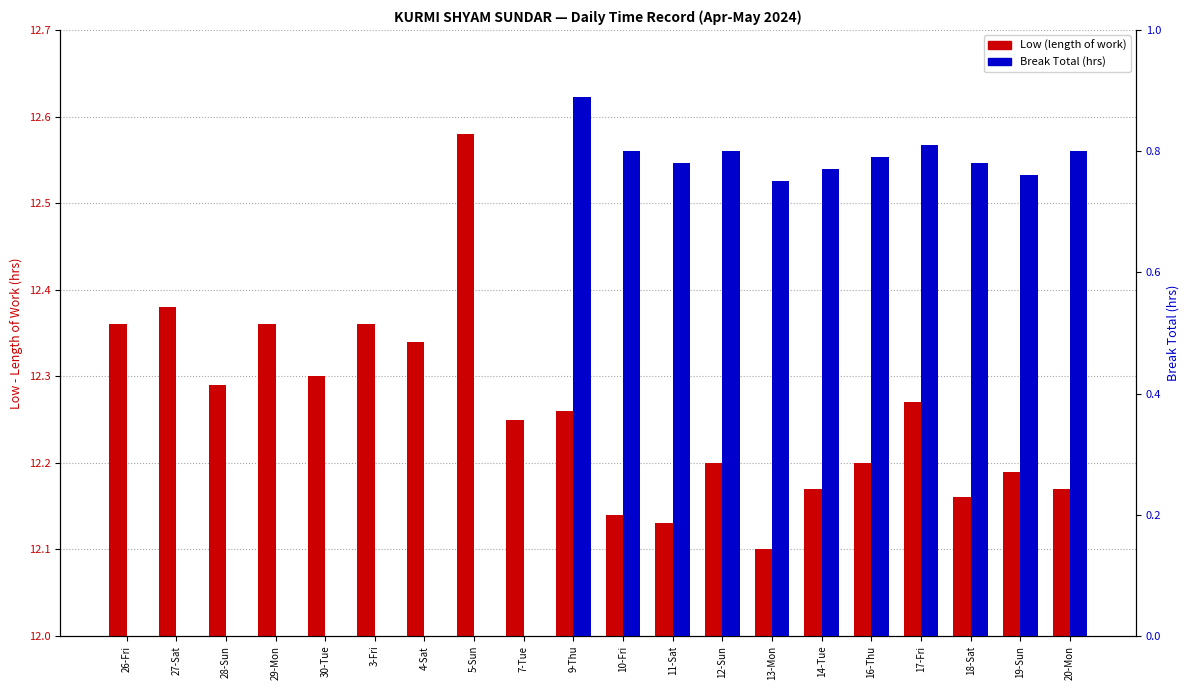

What is the average value of the Low (length of work) series?

12.3